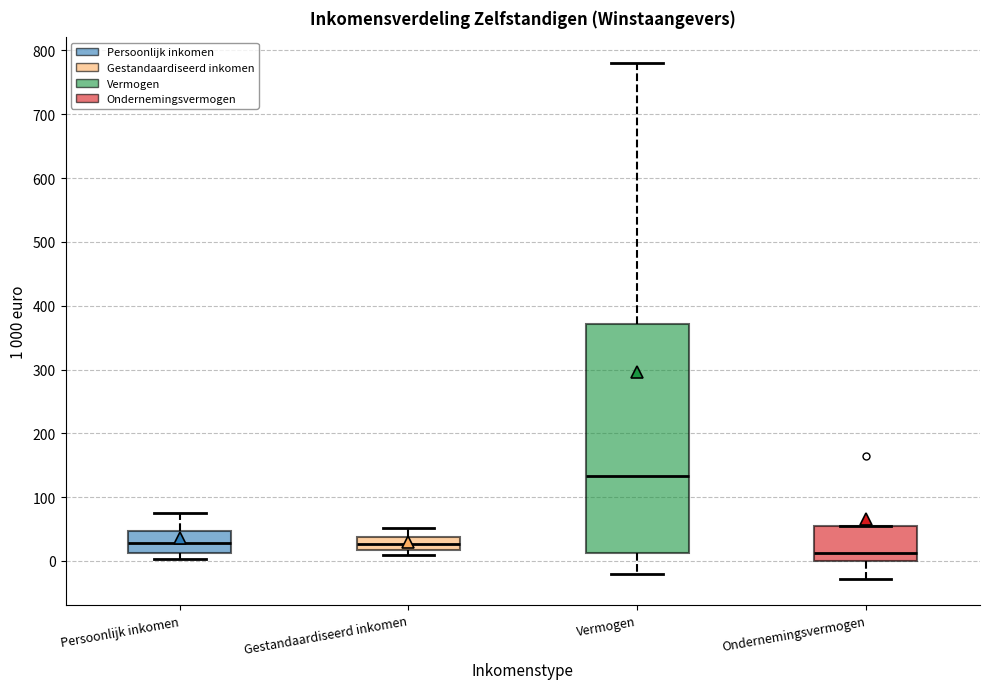

Reading left to right, transcribe this box plot: for each box, give where its median line is, the range the box spans, and where its two whiskers end, as read against the y-axis. The values are not printed on the chart, so give them approximately, as read against the axis.

Persoonlijk inkomen: median 30, box 10 to 50, whiskers 0 to 70
Gestandaardiseerd inkomen: median 30, box 20 to 40, whiskers 10 to 50
Vermogen: median 130, box 10 to 370, whiskers -20 to 780
Ondernemingsvermogen: median 10, box 0 to 50, whiskers -30 to 50